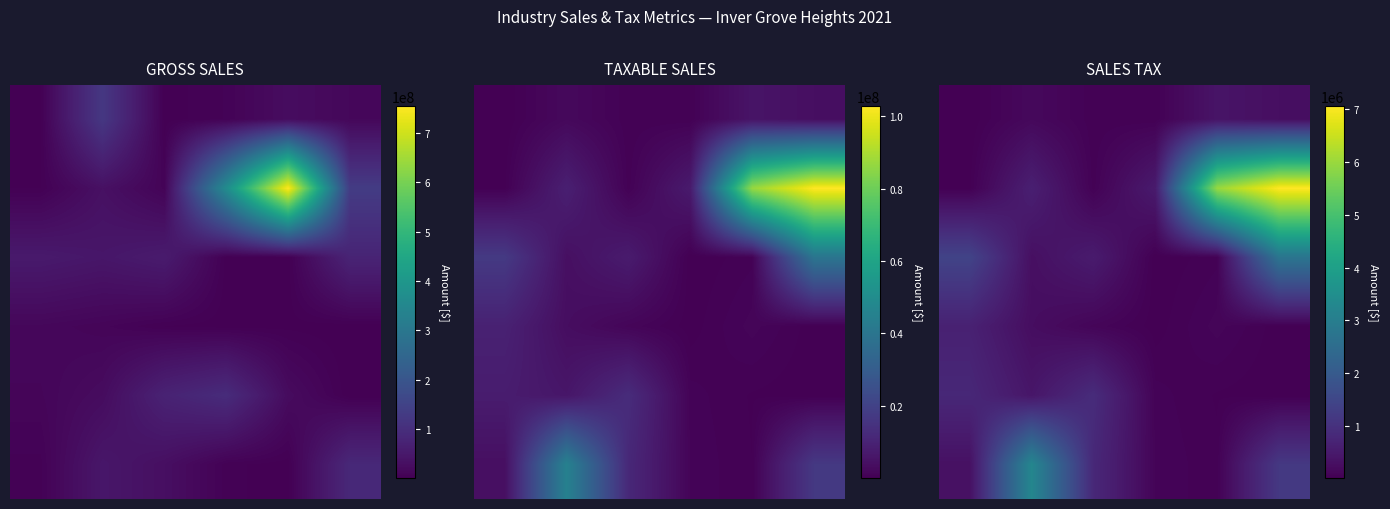

How many data points does each series have?

6